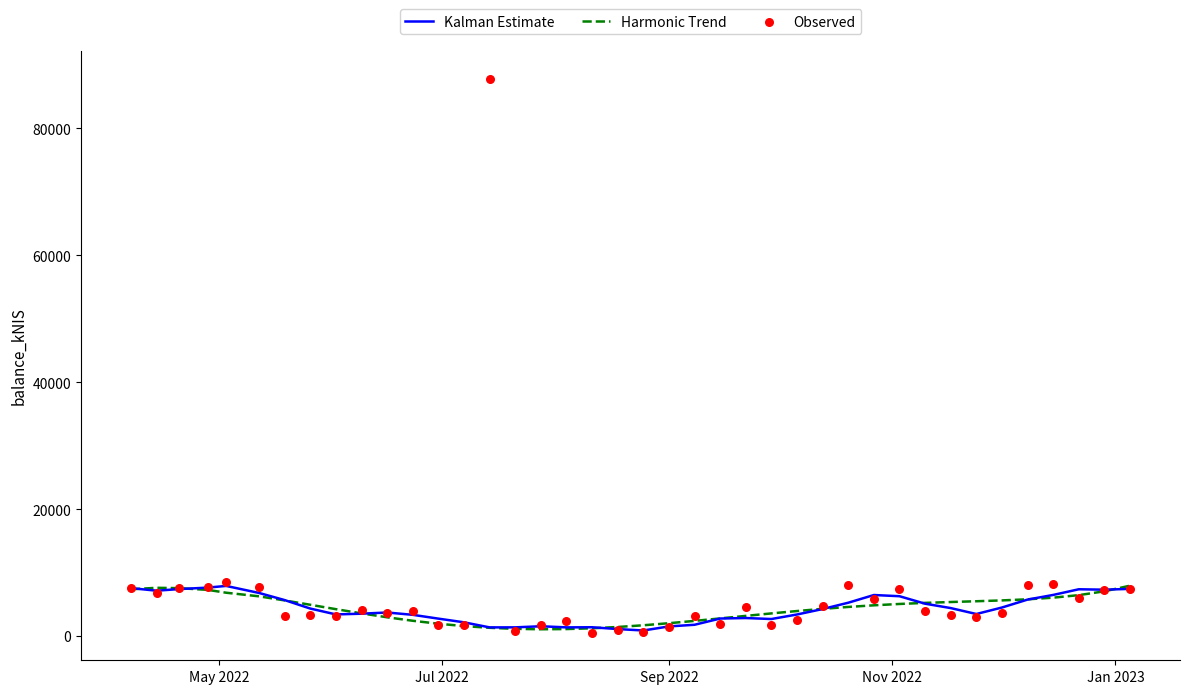

Which series contains the lowest Y value?

Observed